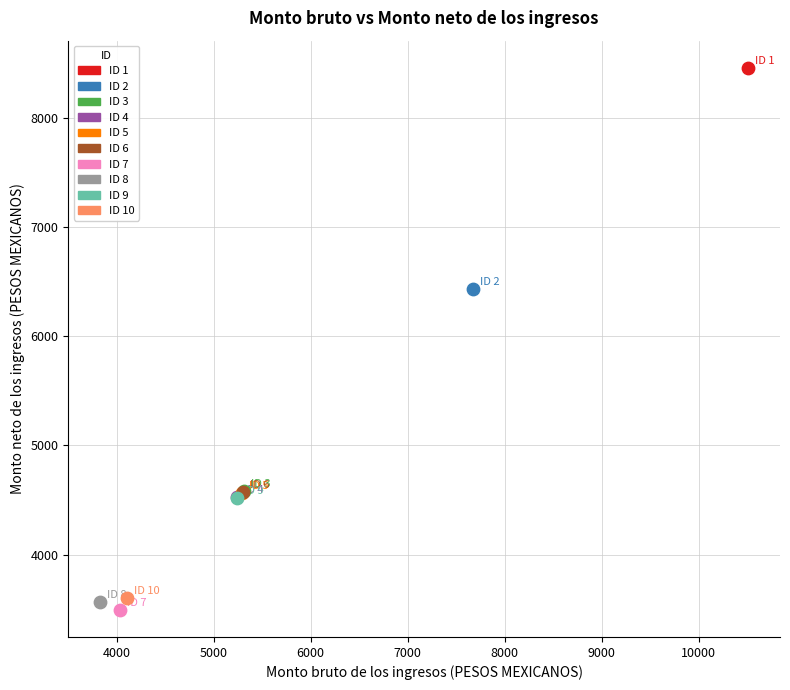

What are all the series names shown in the legend?

ID 1, ID 2, ID 3, ID 4, ID 5, ID 6, ID 7, ID 8, ID 9, ID 10